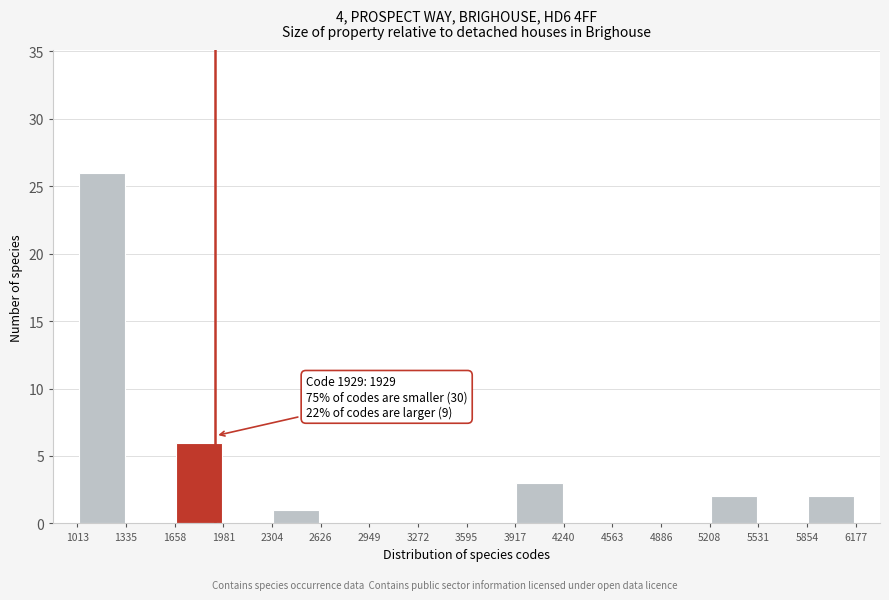

Which range on the x-axis has the tallest bar?

1013 to 1335